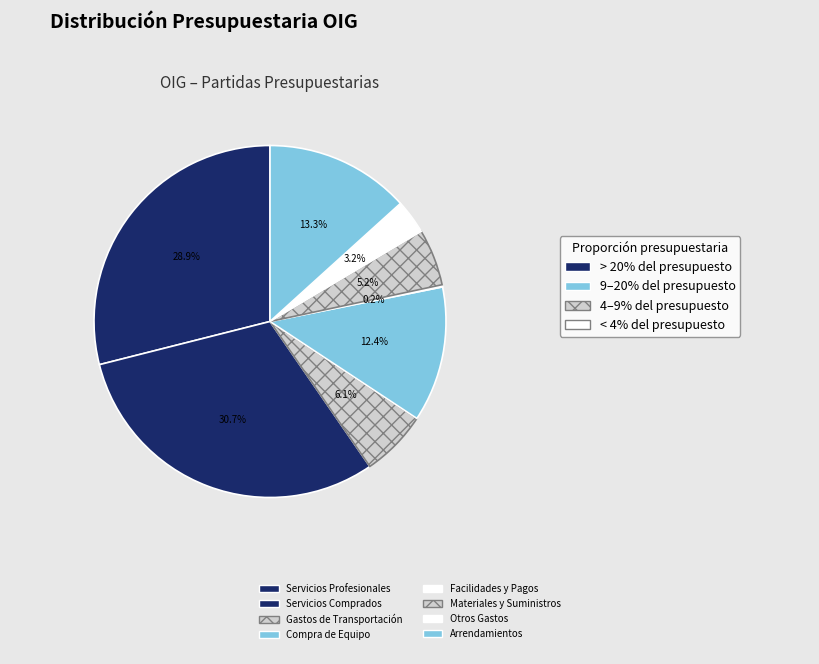

To the nearest percent, what is the difference between the largest and smallest slice percentages?

30%